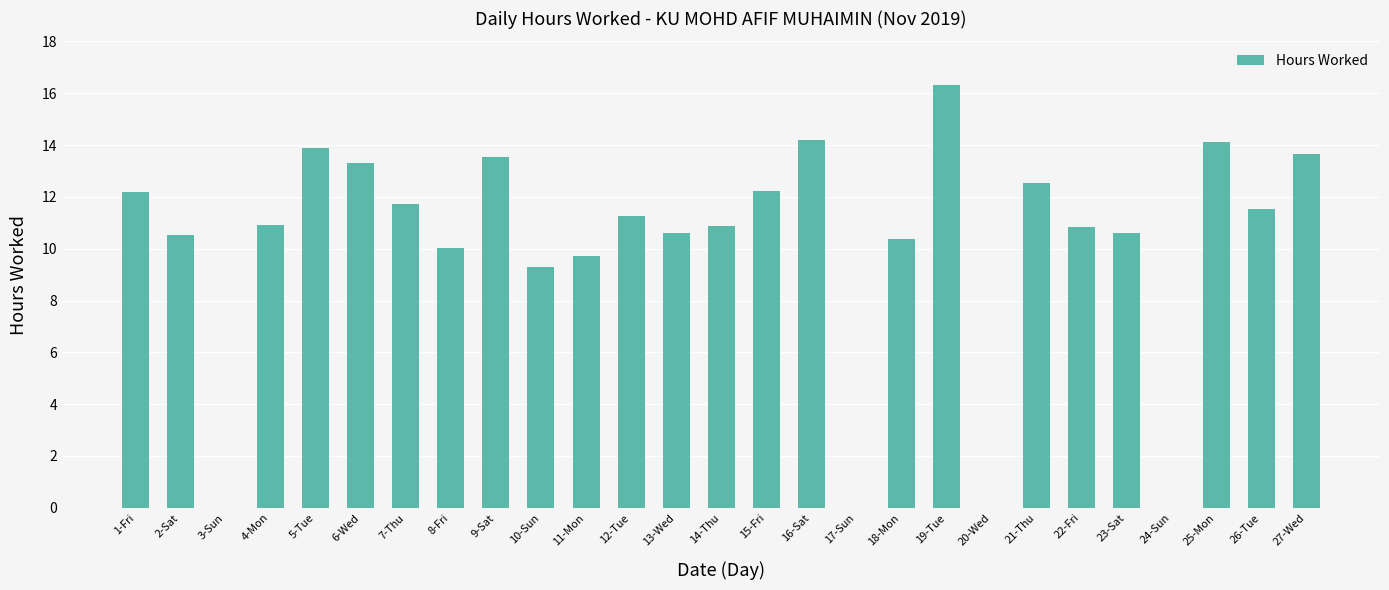

Between 9-Sat and 8-Fri, which is larger?

9-Sat